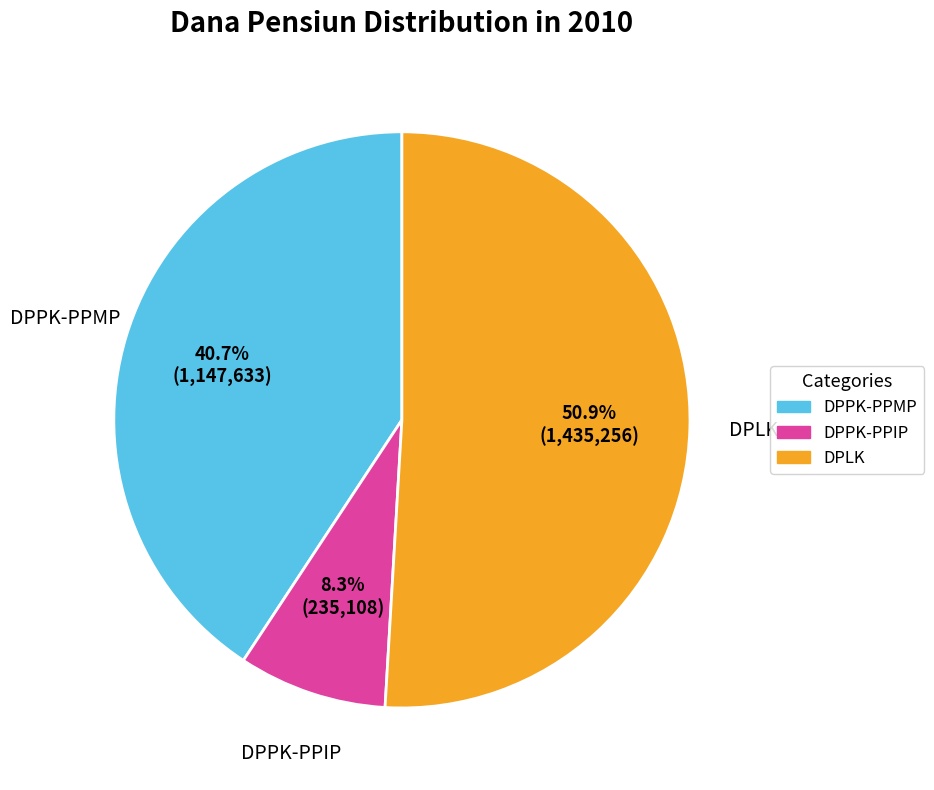

To the nearest percent, what portion does DPPK-PPIP represent?

8%